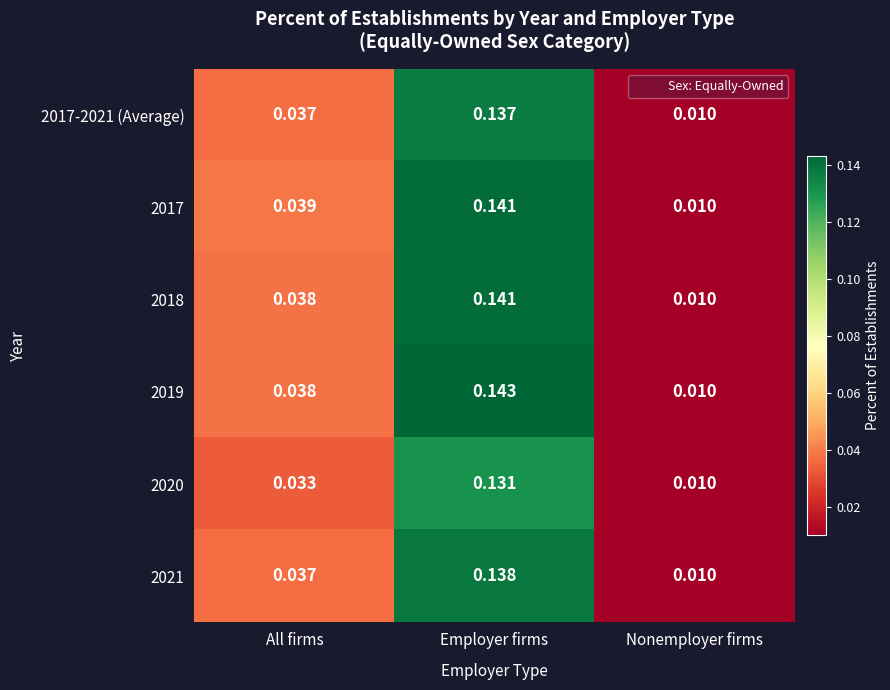

List the labels in order of 2021 value, largest first.

Employer firms, All firms, Nonemployer firms